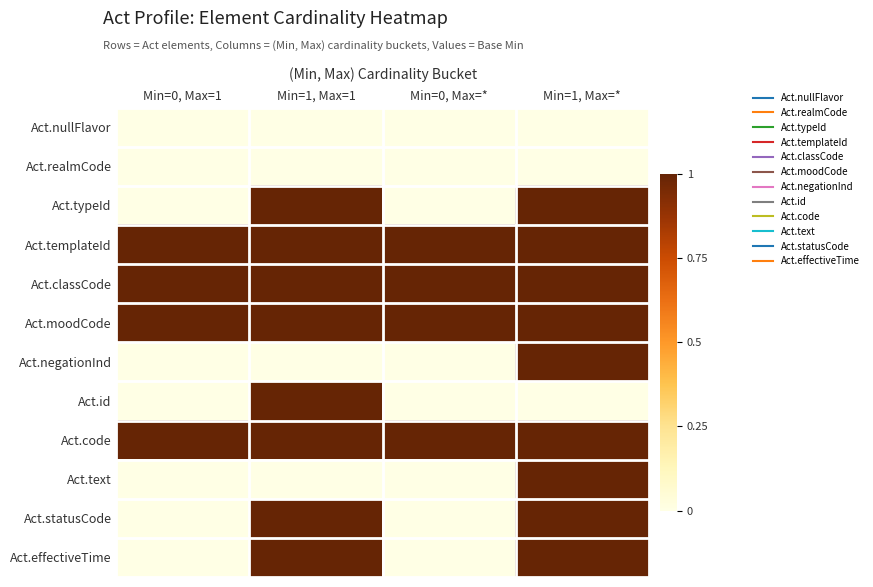

Reading right to left, list all the values displayed in this chart.

Act.nullFlavor: Min=1, Max=*=0	Min=0, Max=*=0	Min=1, Max=1=0	Min=0, Max=1=0
Act.realmCode: Min=1, Max=*=0	Min=0, Max=*=0	Min=1, Max=1=0	Min=0, Max=1=0
Act.typeId: Min=1, Max=*=1	Min=0, Max=*=0	Min=1, Max=1=1	Min=0, Max=1=0
Act.templateId: Min=1, Max=*=1	Min=0, Max=*=1	Min=1, Max=1=1	Min=0, Max=1=1
Act.classCode: Min=1, Max=*=1	Min=0, Max=*=1	Min=1, Max=1=1	Min=0, Max=1=1
Act.moodCode: Min=1, Max=*=1	Min=0, Max=*=1	Min=1, Max=1=1	Min=0, Max=1=1
Act.negationInd: Min=1, Max=*=1	Min=0, Max=*=0	Min=1, Max=1=0	Min=0, Max=1=0
Act.id: Min=1, Max=*=0	Min=0, Max=*=0	Min=1, Max=1=1	Min=0, Max=1=0
Act.code: Min=1, Max=*=1	Min=0, Max=*=1	Min=1, Max=1=1	Min=0, Max=1=1
Act.text: Min=1, Max=*=1	Min=0, Max=*=0	Min=1, Max=1=0	Min=0, Max=1=0
Act.statusCode: Min=1, Max=*=1	Min=0, Max=*=0	Min=1, Max=1=1	Min=0, Max=1=0
Act.effectiveTime: Min=1, Max=*=1	Min=0, Max=*=0	Min=1, Max=1=1	Min=0, Max=1=0